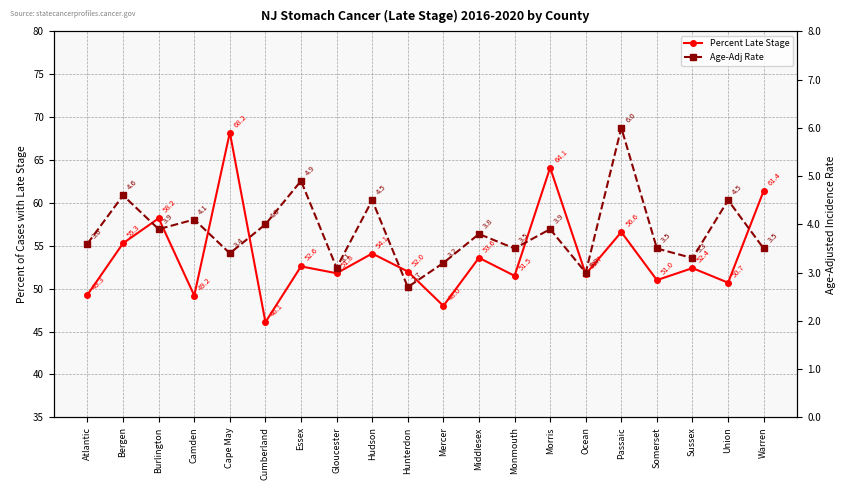

How many categories are shown in the chart?

20